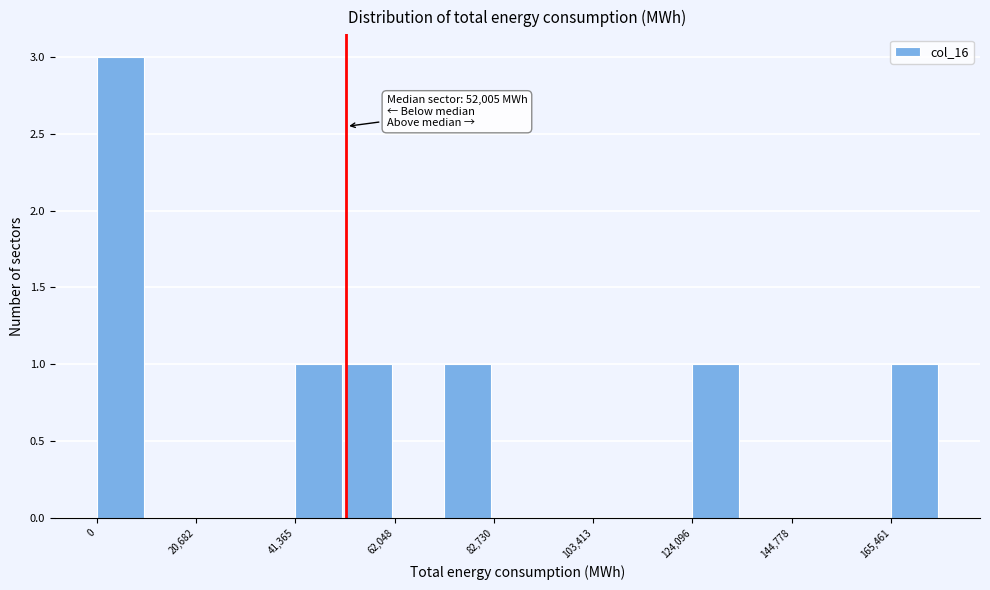

Around what value on the x-axis is the tallest bar? Give the approximate position of its centre, as read against the axis.

5000